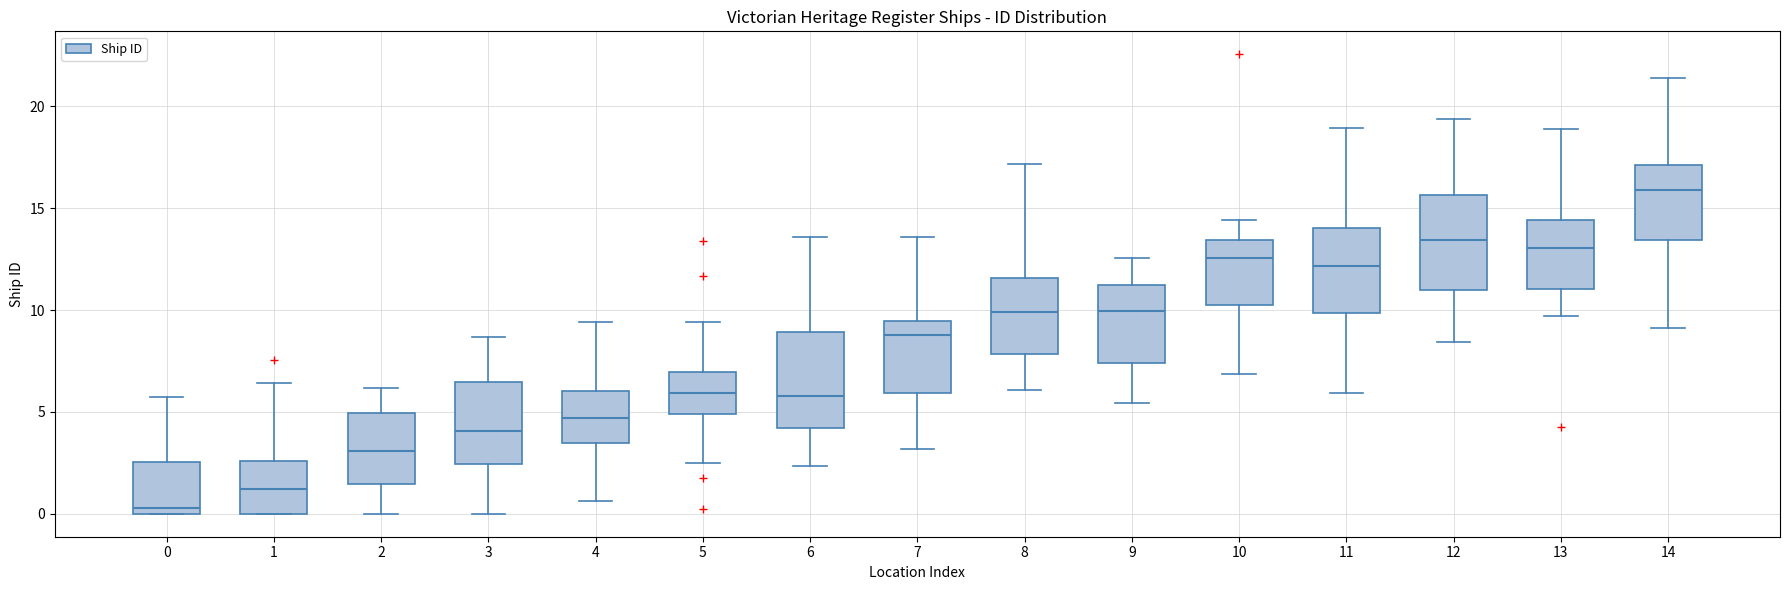

Reading left to right, read every box against the y-axis: the position of its median line, the range the box covers, and the ends of its whiskers. The values are not printed on the chart, so give them approximately, as read against the axis.

0: median 0.5, box 0.0 to 2.5, whiskers 0.0 to 5.5
1: median 1.0, box 0.0 to 2.5, whiskers 0.0 to 6.5
2: median 3.0, box 1.5 to 5.0, whiskers 0.0 to 6.0
3: median 4.0, box 2.5 to 6.5, whiskers 0.0 to 8.5
4: median 4.5, box 3.5 to 6.0, whiskers 0.5 to 9.5
5: median 6.0, box 5.0 to 7.0, whiskers 2.5 to 9.5
6: median 6.0, box 4.0 to 9.0, whiskers 2.5 to 13.5
7: median 9.0, box 6.0 to 9.5, whiskers 3.0 to 13.5
8: median 10.0, box 8.0 to 11.5, whiskers 6.0 to 17.0
9: median 10.0, box 7.5 to 11.0, whiskers 5.5 to 12.5
10: median 12.5, box 10.0 to 13.5, whiskers 7.0 to 14.5
11: median 12.0, box 10.0 to 14.0, whiskers 6.0 to 19.0
12: median 13.5, box 11.0 to 15.5, whiskers 8.5 to 19.5
13: median 13.0, box 11.0 to 14.5, whiskers 9.5 to 19.0
14: median 16.0, box 13.5 to 17.0, whiskers 9.0 to 21.5